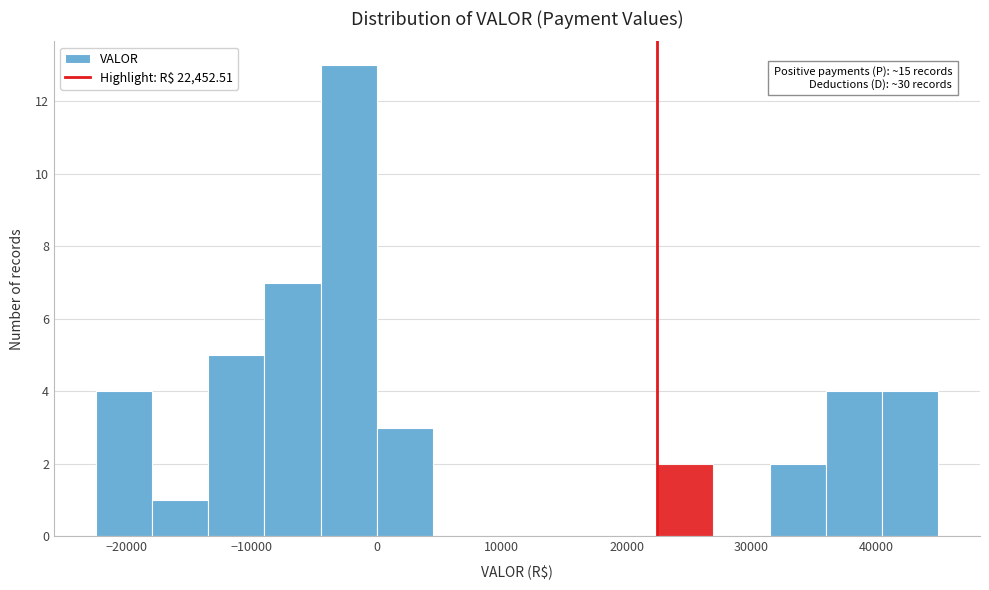

Which range on the x-axis has the tallest bar?

-4000 to 0